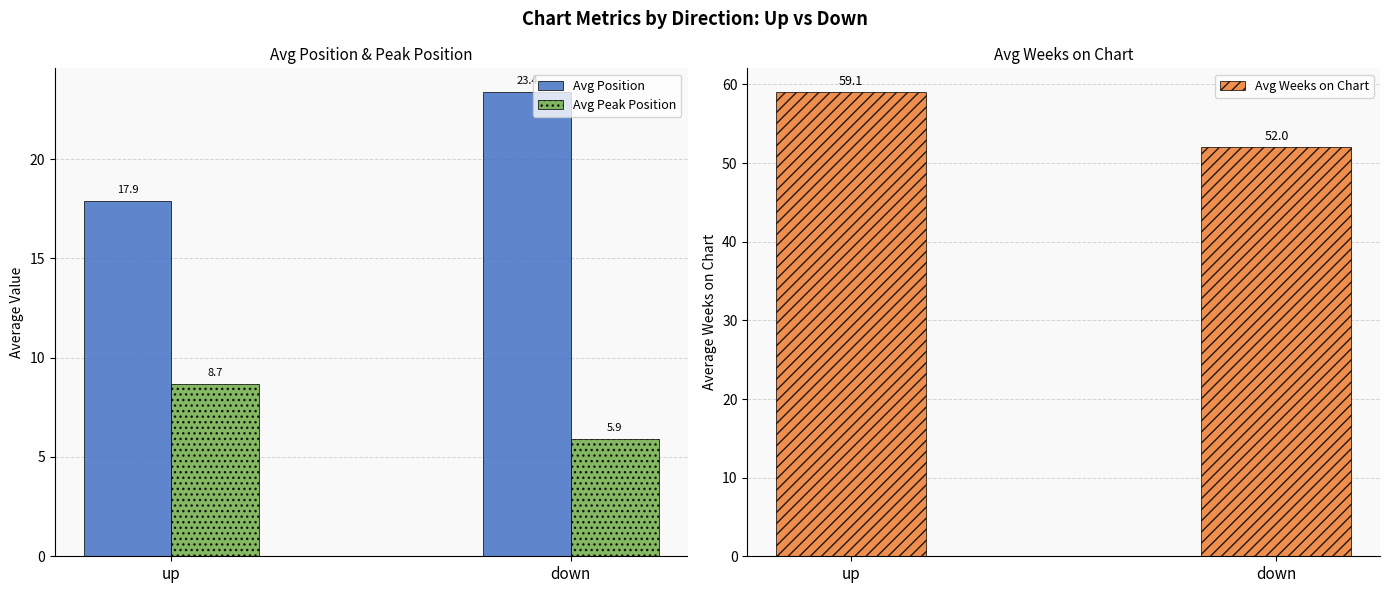

Between down and up, which is larger?

down